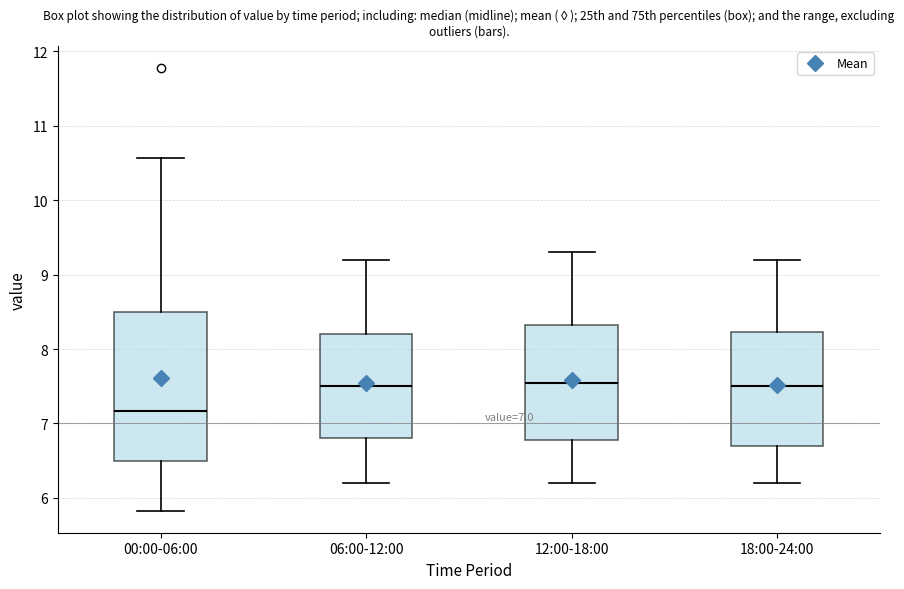

Comparing the boxes themselves (not the whiskers), which one is the tallest?

00:00-06:00